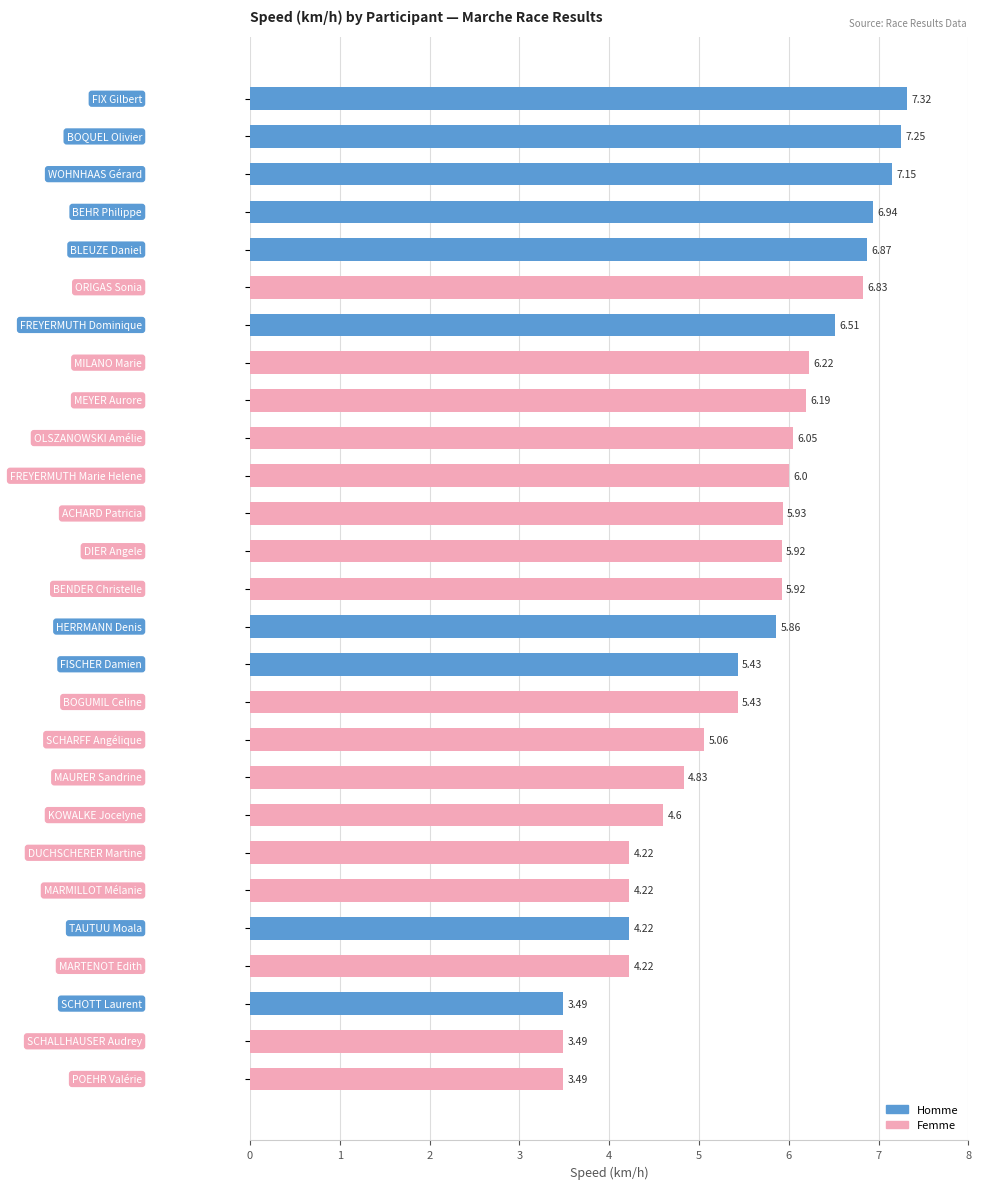

How many bars are there in total?

27